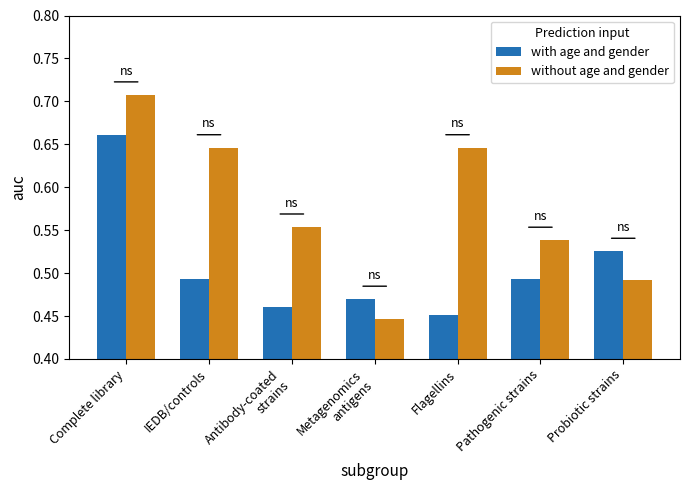

The without age and gender series shows 0.1 at Probiotic strains. True or false?

False